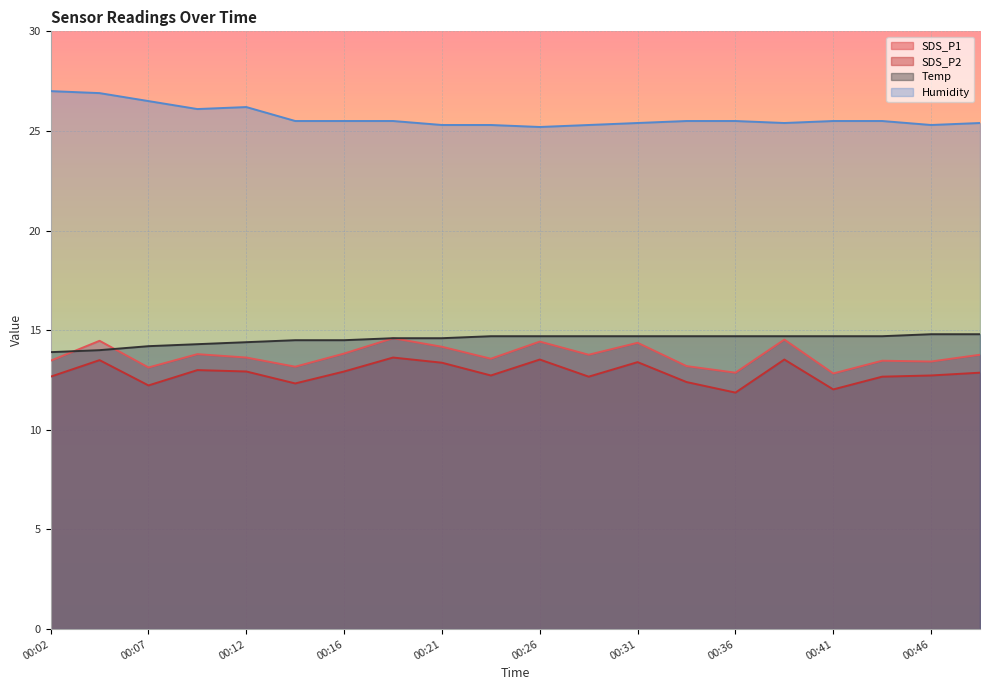

How many lines are shown in the chart?

4